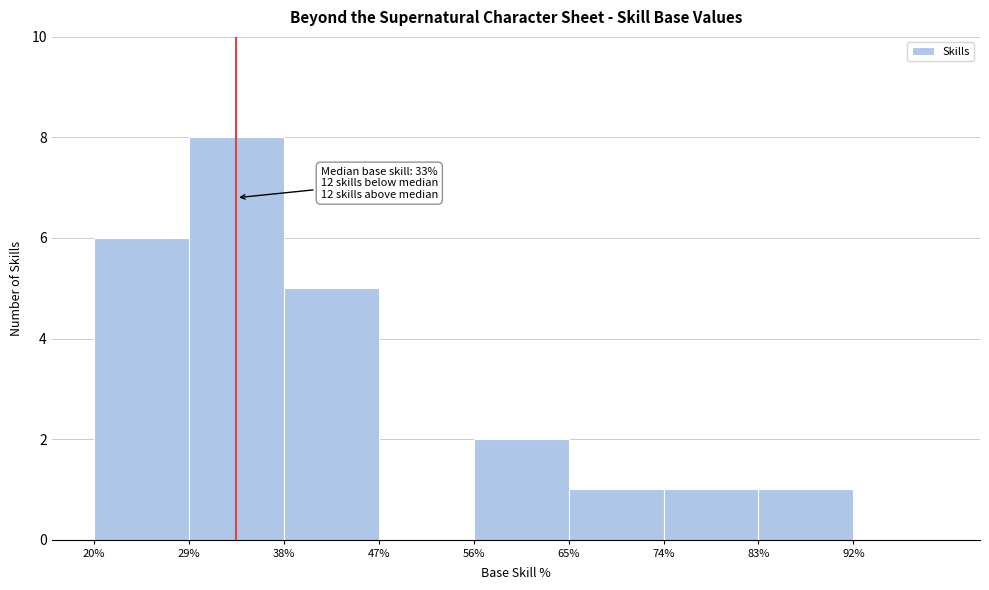

Which range on the x-axis has the tallest bar?

29 to 38